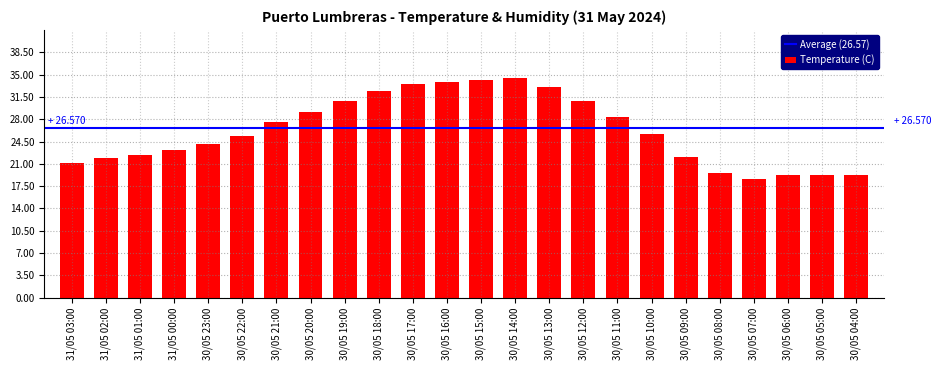

What is the difference between the maximum and second lowest values?

15.3